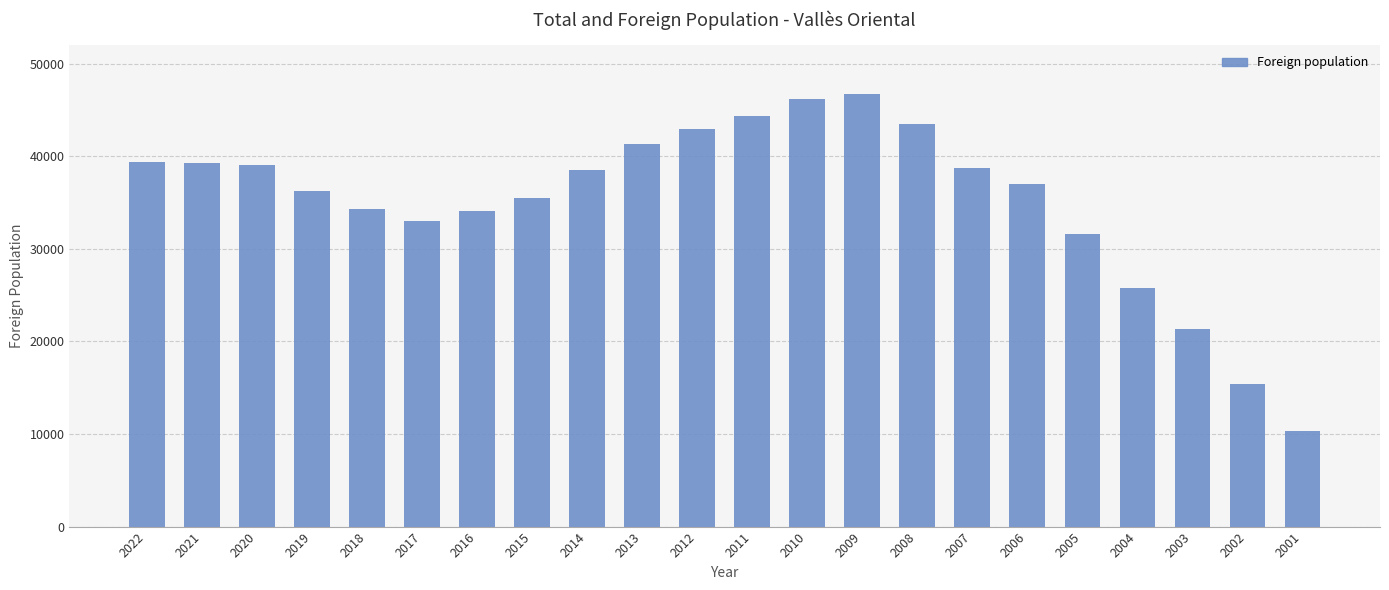

What is the change in value from 2014 to 2013?

+2802